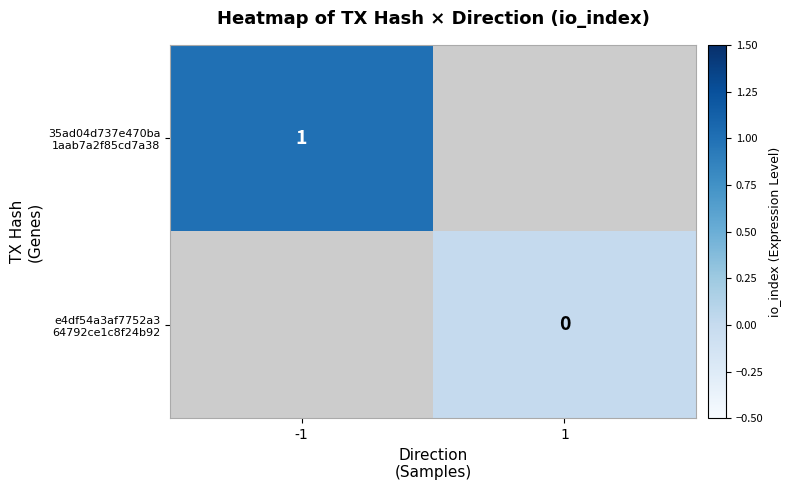

Which label corresponds to the largest value in the chart?

-1